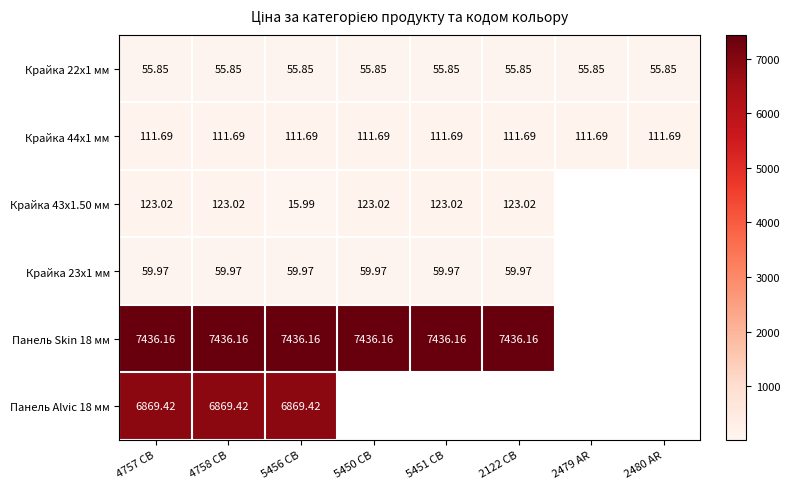

Is the value of Крайка 43x1.50 мм at 5456 CB greater than the value of Крайка 22x1 мм at 2122 CB?

No